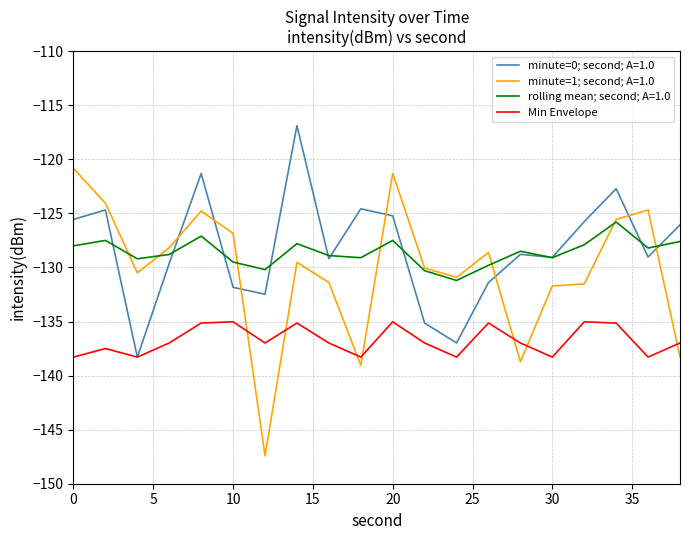

Which series has the largest range (max minus min)?

minute=1; second; A=1.0